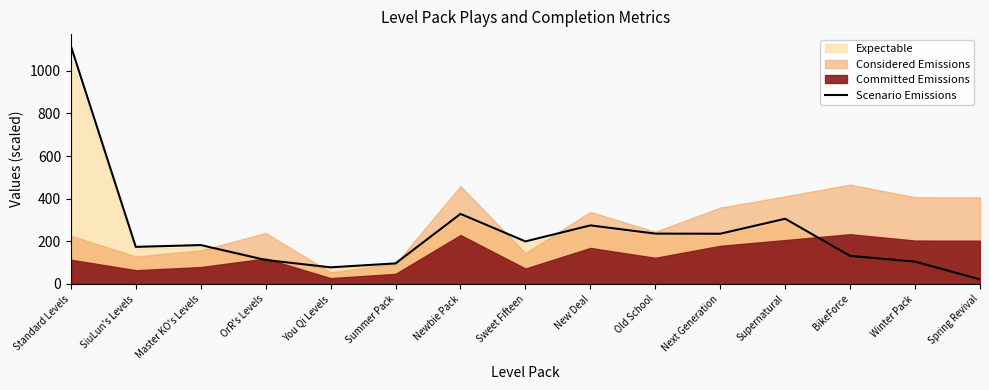

At which label does the data first exceed 182?

Standard Levels